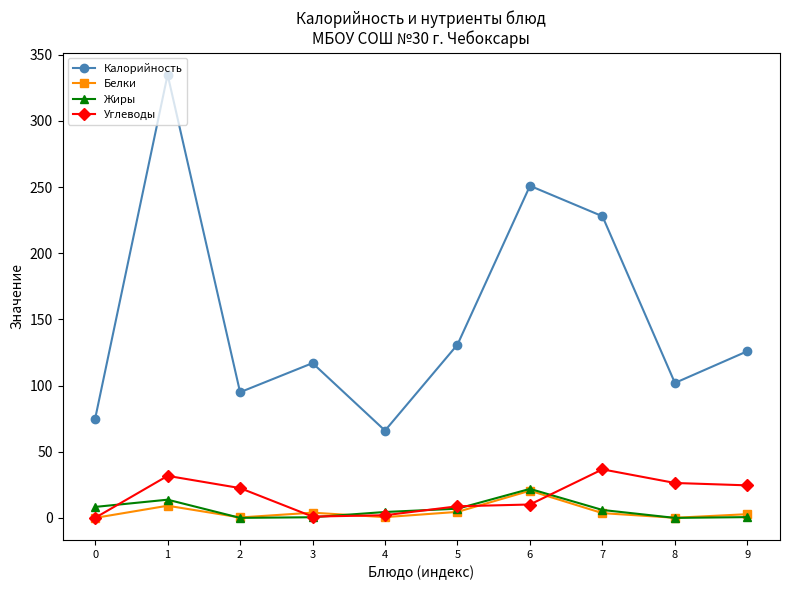

What value does the Углеводы series have at 3?

1.0